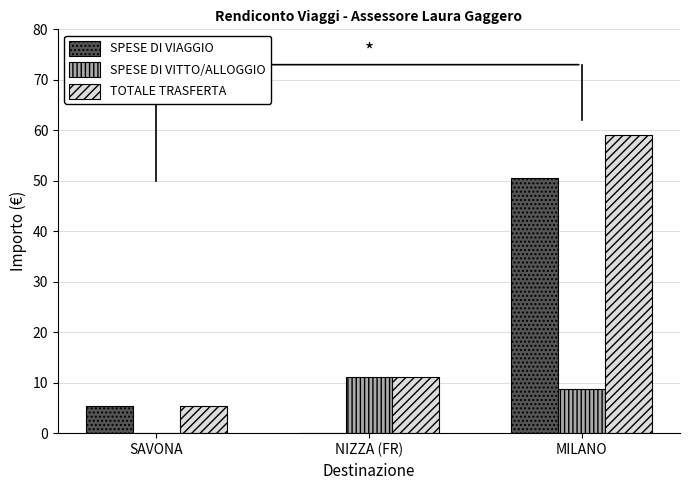

How many values in the SPESE DI VIAGGIO series exceed 5?

2